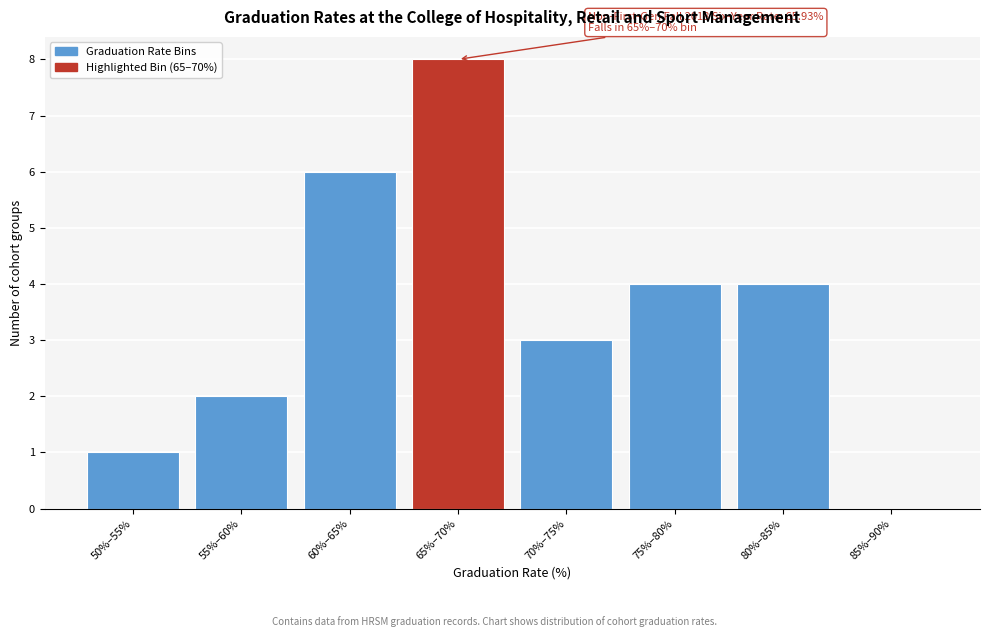

Reading left to right, list all the values displayed in this chart.

50%–55%=1	55%–60%=2	60%–65%=6	65%–70%=8	70%–75%=3	75%–80%=4	80%–85%=4	85%–90%=0